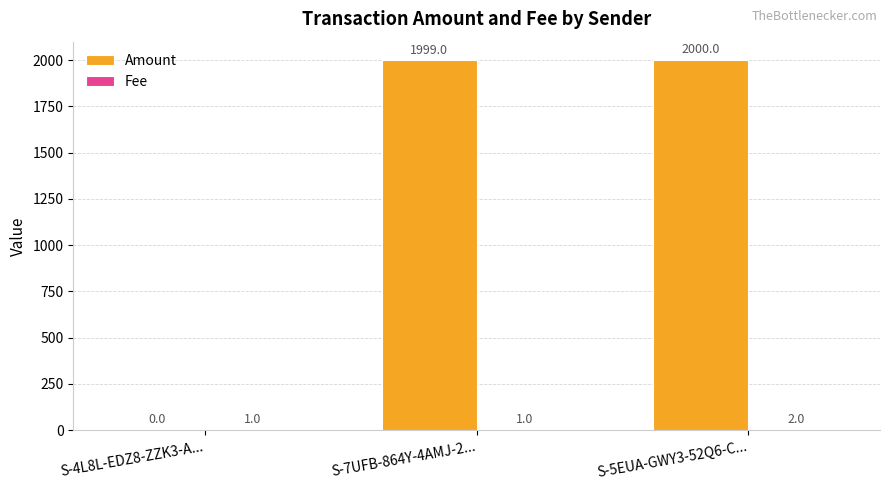

What is the sum of the Amount values at S-5EUA-GWY3-52Q6-C... and S-4L8L-EDZ8-ZZK3-A...?

2000